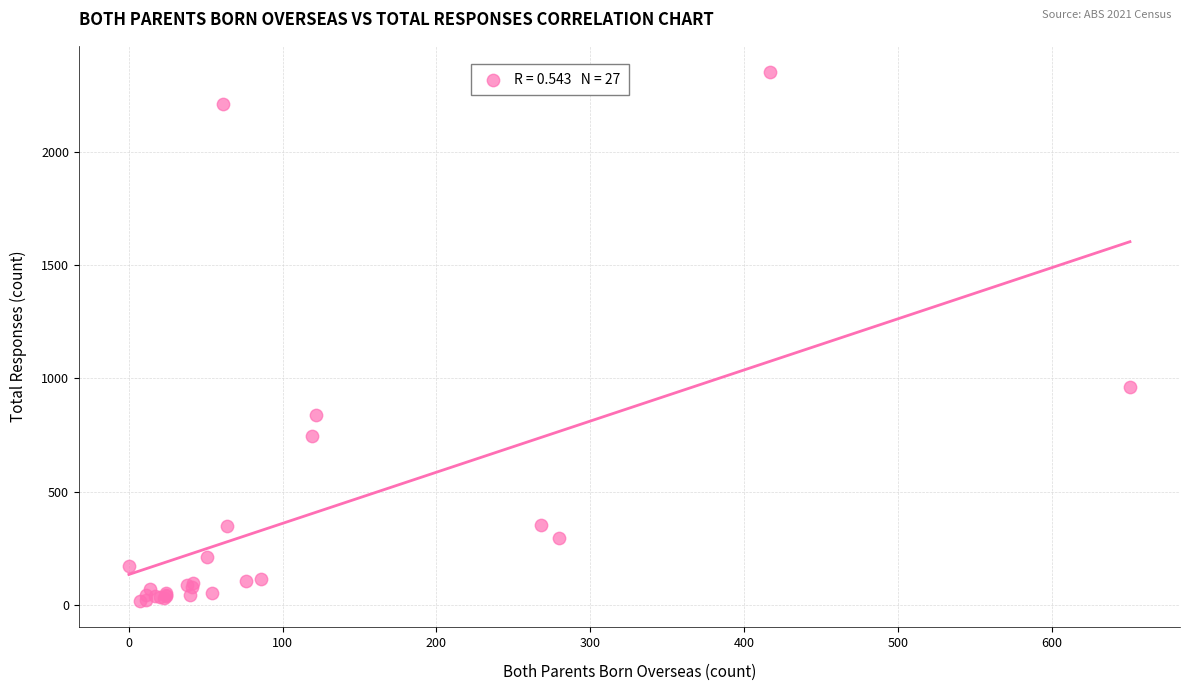

What Y value in the scatter plot is closest to 1184?

961